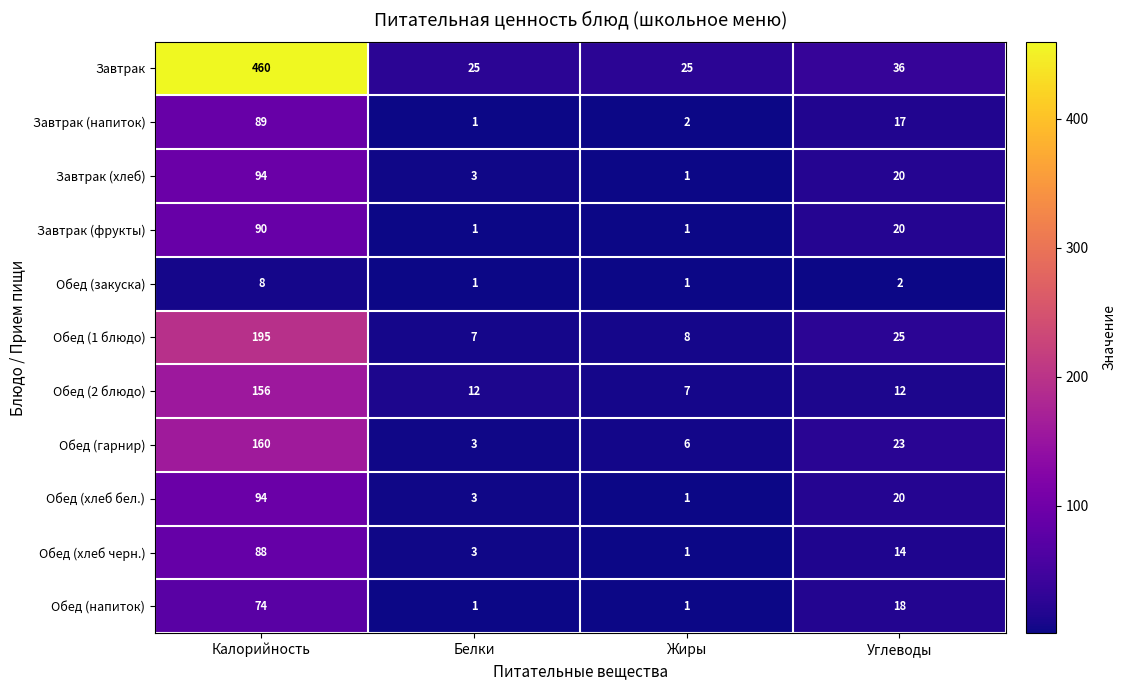

What is the sum of all Обед (2 блюдо) values?

187